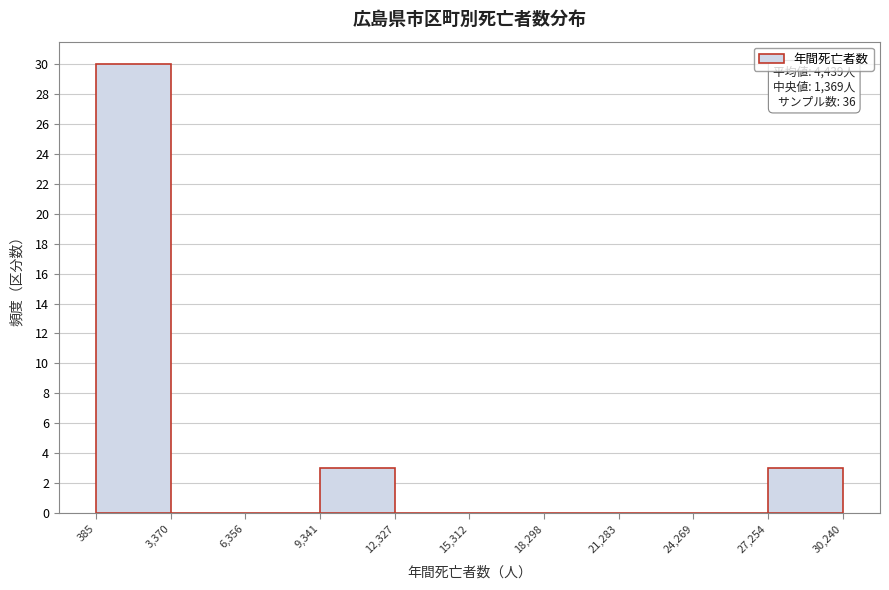

Which range on the x-axis has the tallest bar?

385 to 3,370